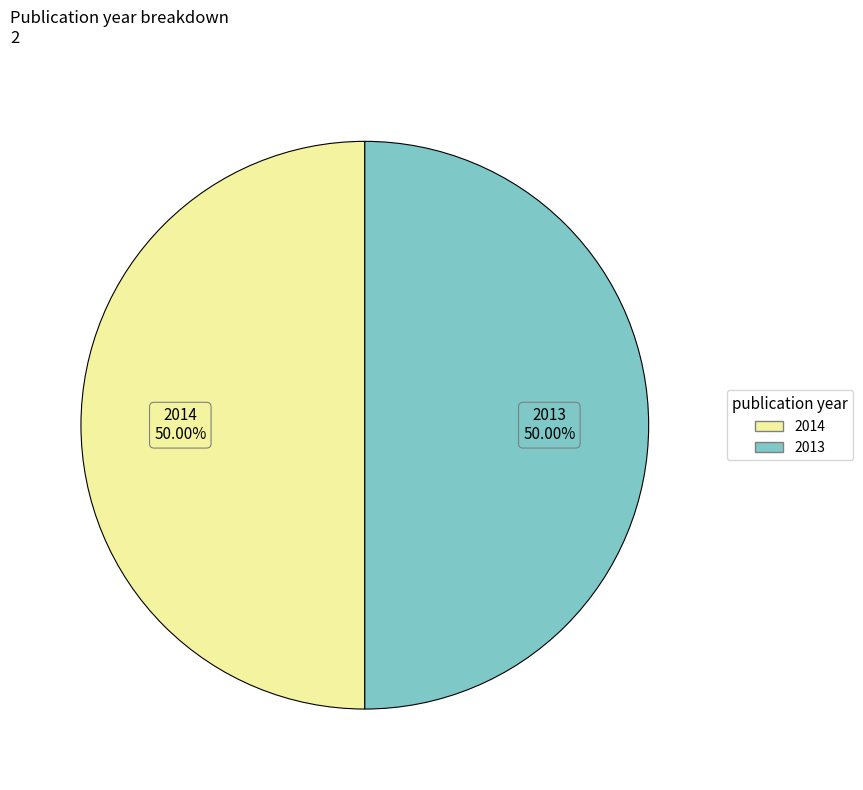

Count the number of slices in the pie.

2